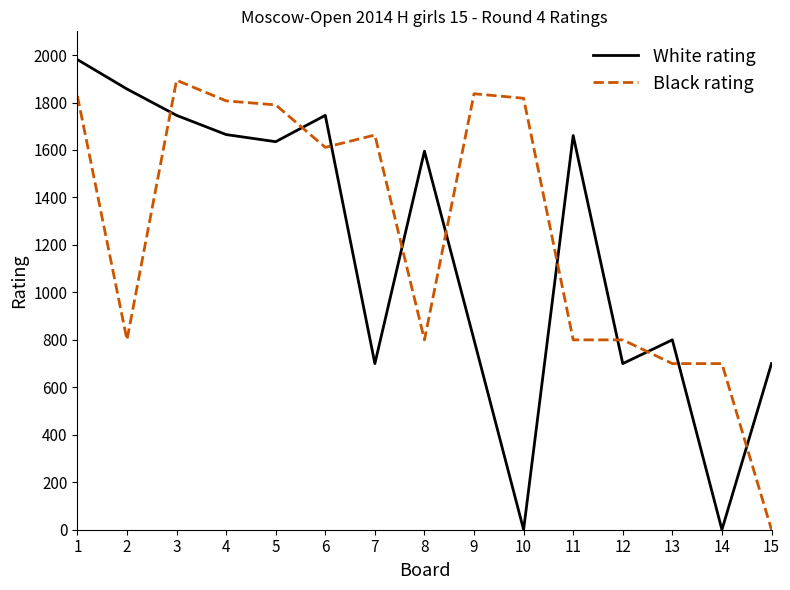

What is the sum of the Black rating values at 10 and 13?

2518